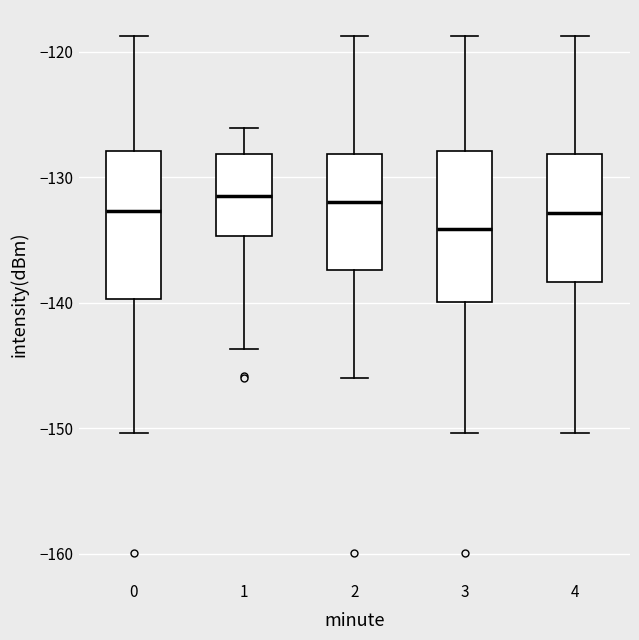

Reading left to right, read every box against the y-axis: the position of its median line, the range the box covers, and the ends of its whiskers. The values are not printed on the chart, so give them approximately, as read against the axis.

0: median -133, box -140 to -128, whiskers -150 to -119
1: median -132, box -135 to -128, whiskers -144 to -126
2: median -132, box -137 to -128, whiskers -146 to -119
3: median -134, box -140 to -128, whiskers -150 to -119
4: median -133, box -138 to -128, whiskers -150 to -119